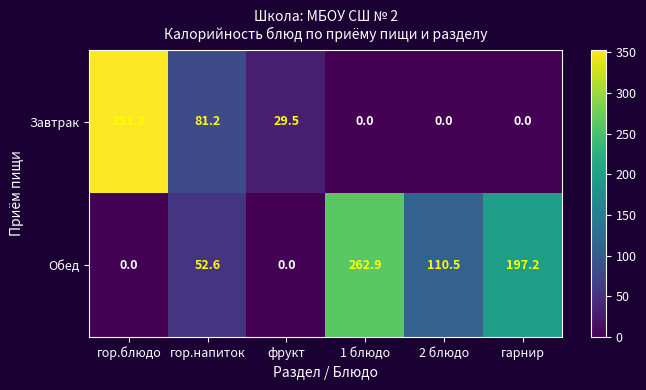

What is the average value of the Обед series?

103.9